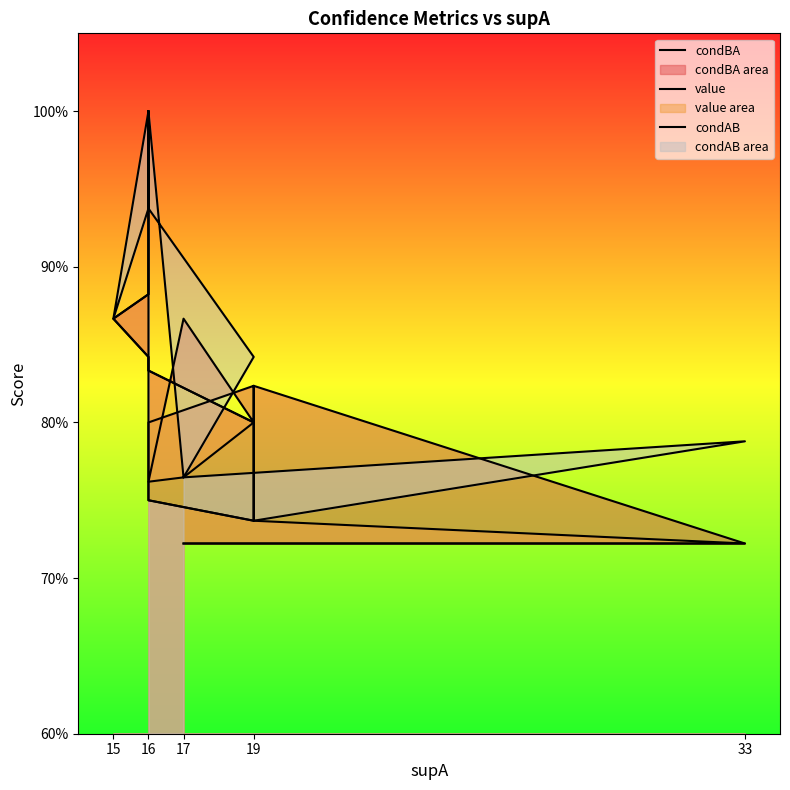

What are all the series names shown in the legend?

condBA, value, condAB